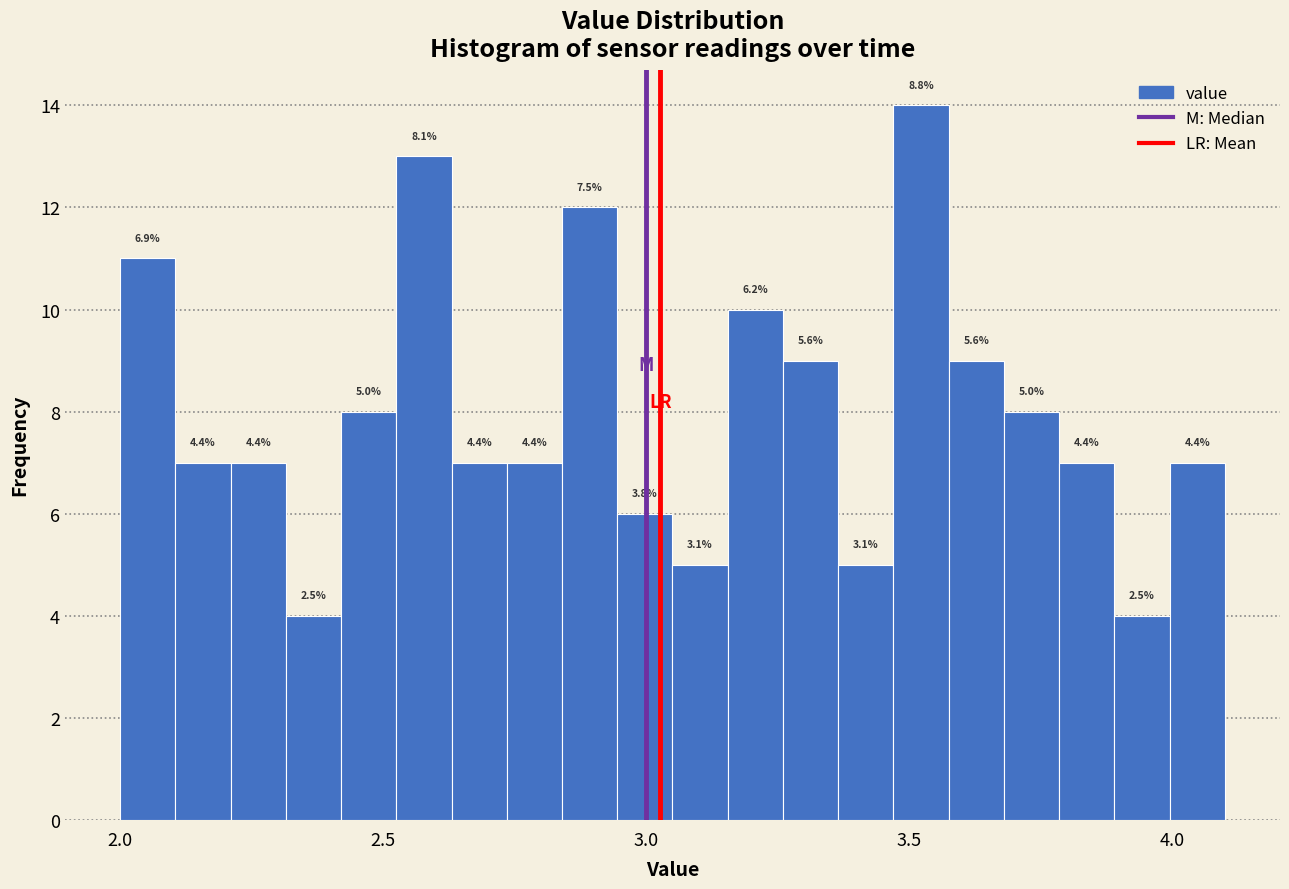

Read against the x-axis, roughly where is the centre of the tallest bar?

3.50